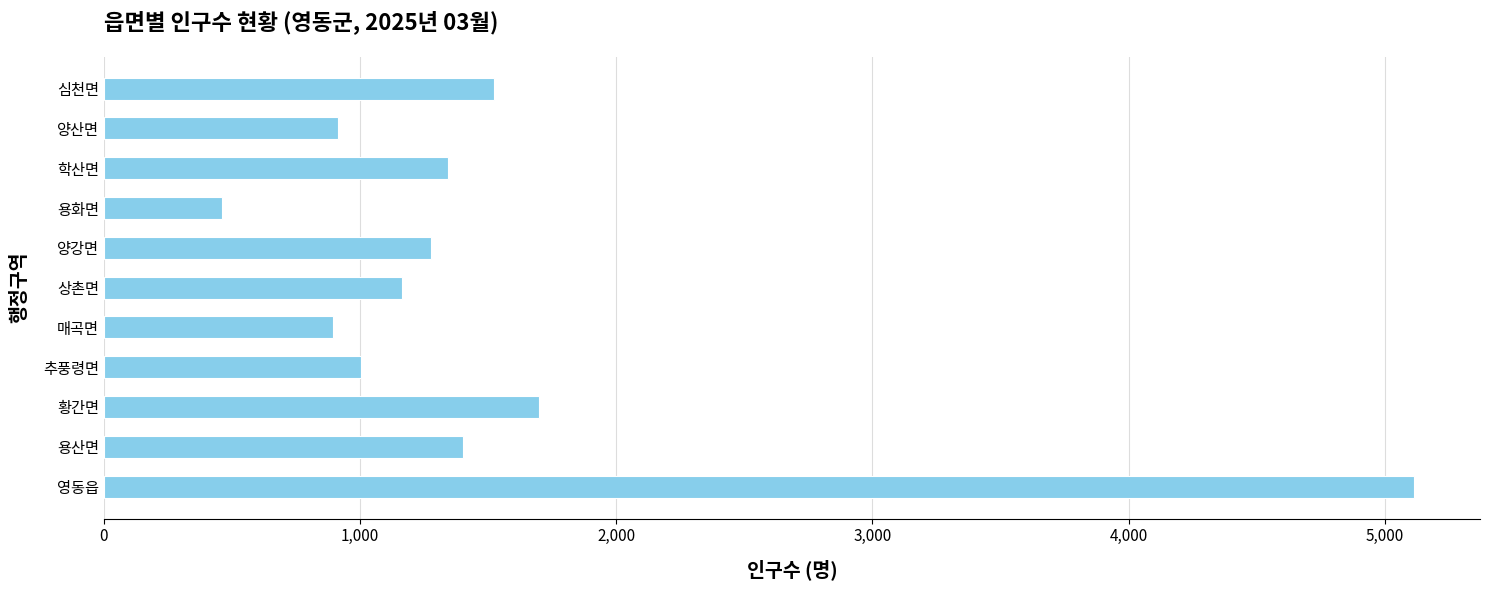

Between 황간면 and 상촌면, which is larger?

황간면